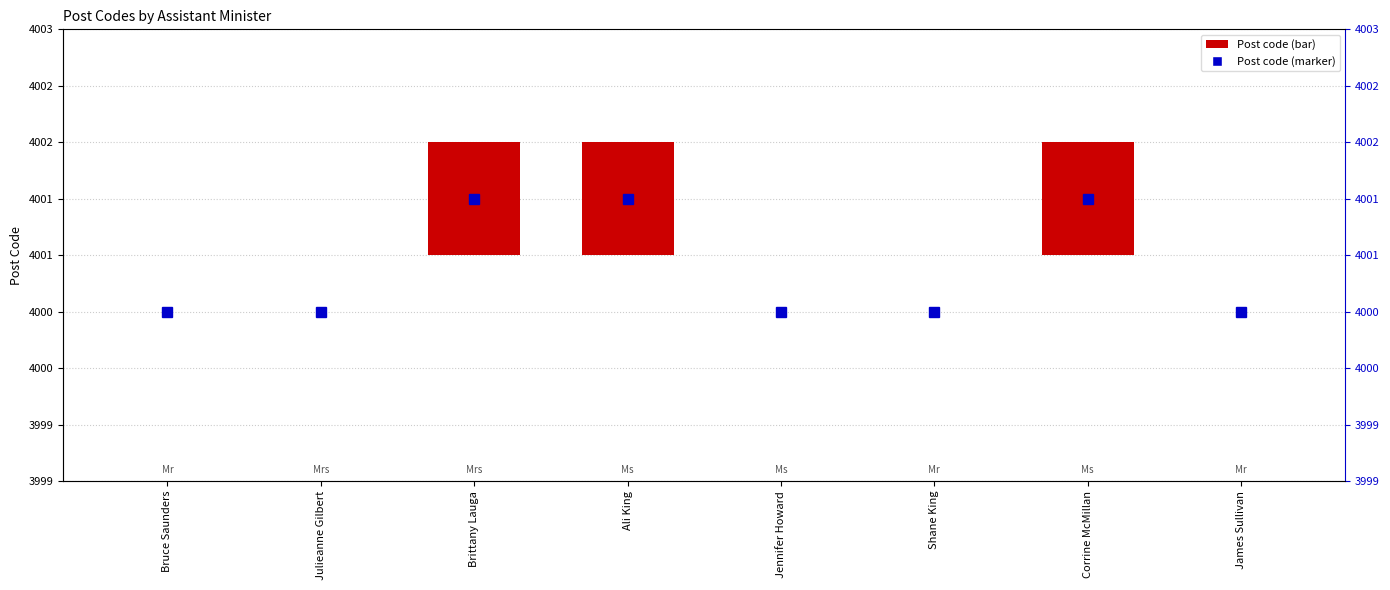

Reading right to left, list all the values displayed in this chart.

James Sullivan=0	Corrine McMillan=1	Shane King=0	Jennifer Howard=0	Ali King=1	Brittany Lauga=1	Julieanne Gilbert=0	Bruce Saunders=0